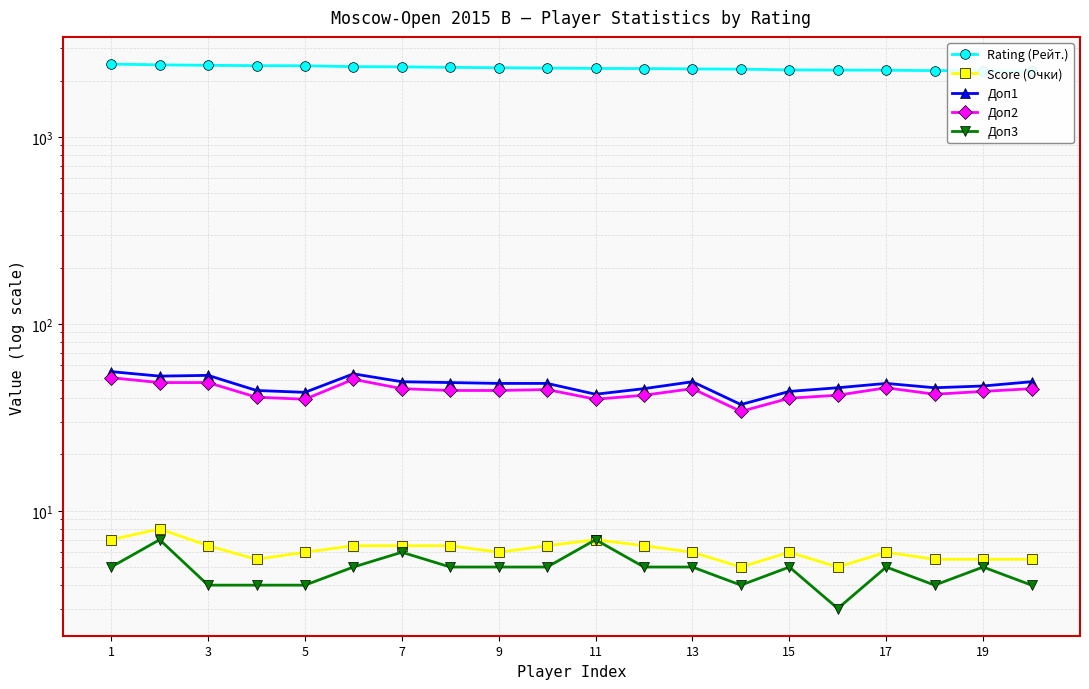

What is the spread (max minus min) of values at 15?

2350.0